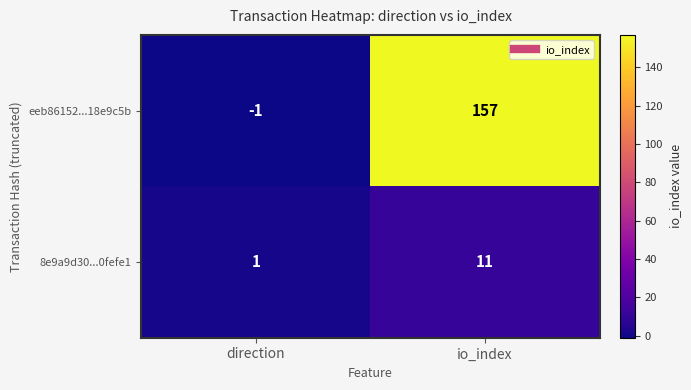

True or false: eeb86152...18e9c5b has a value of -1 at direction.

True